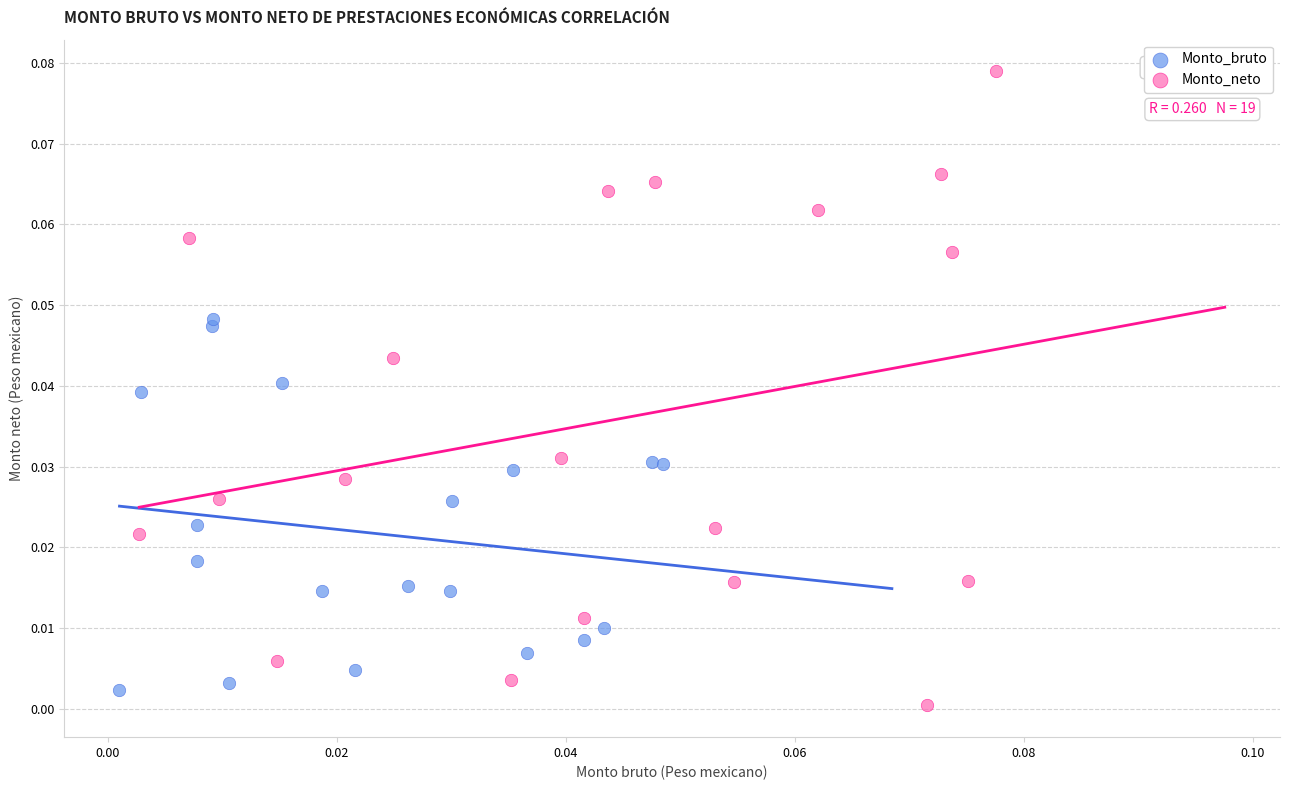

Which series contains the highest Y value?

Monto_neto